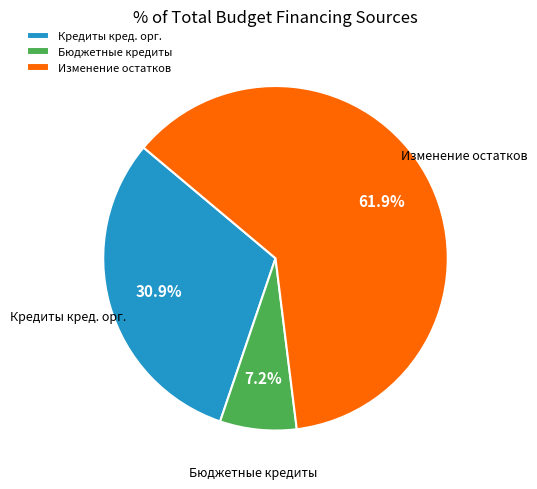

What percentage do Изменение остатков and Кредиты кред. орг. together represent?

92.8%